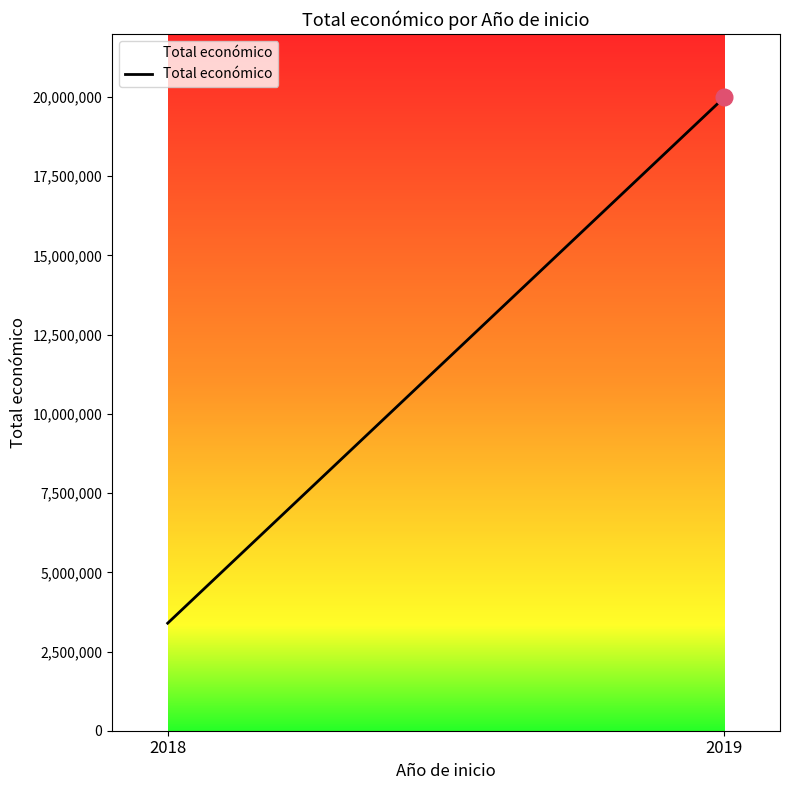

What is the change in value from 2018 to 2019?

+16597666